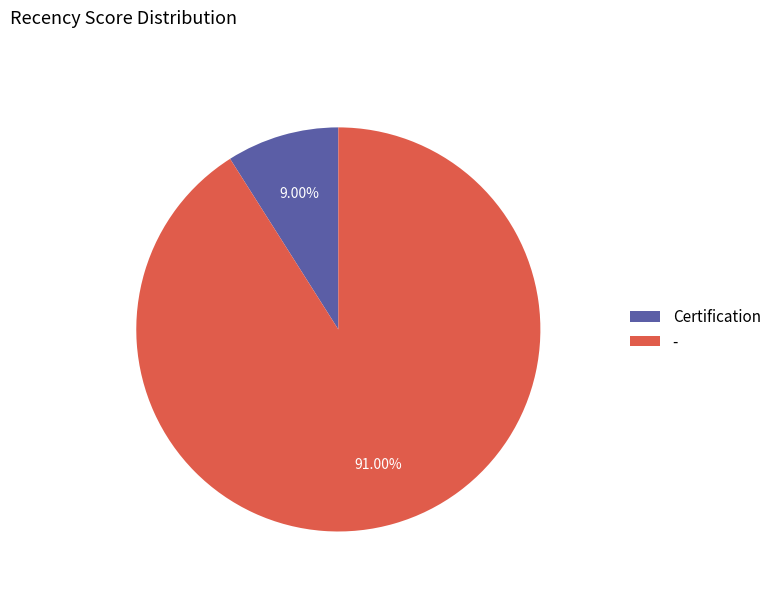

To the nearest percent, what is the average slice percentage?

50%